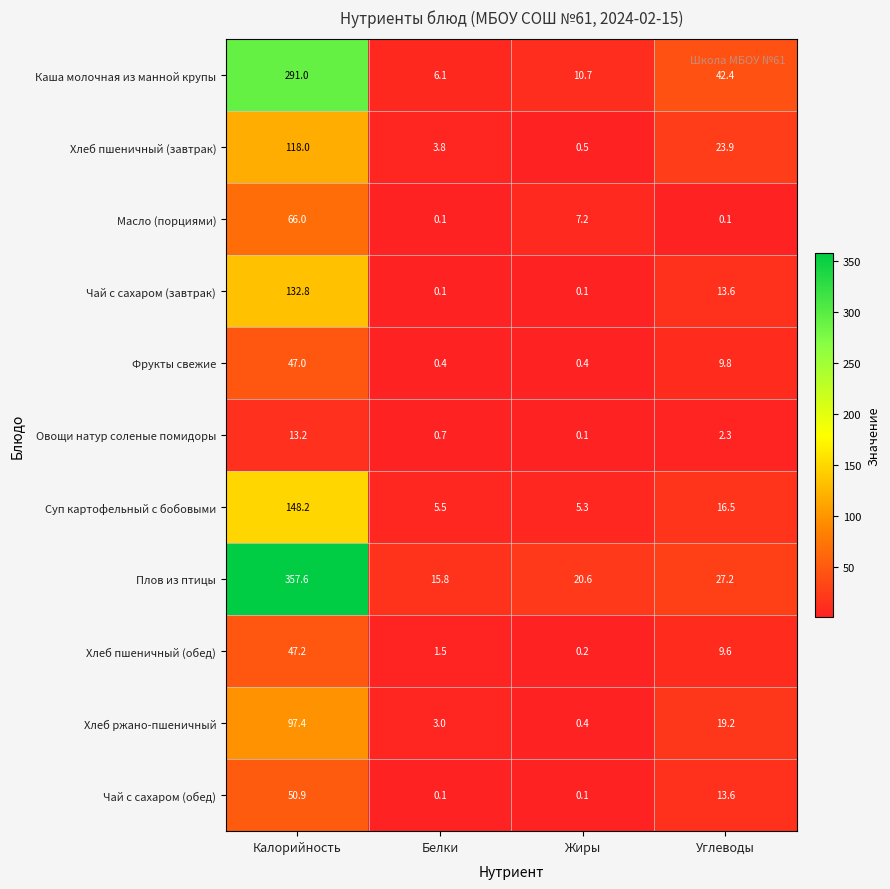

Count the number of data series in this chart.

11